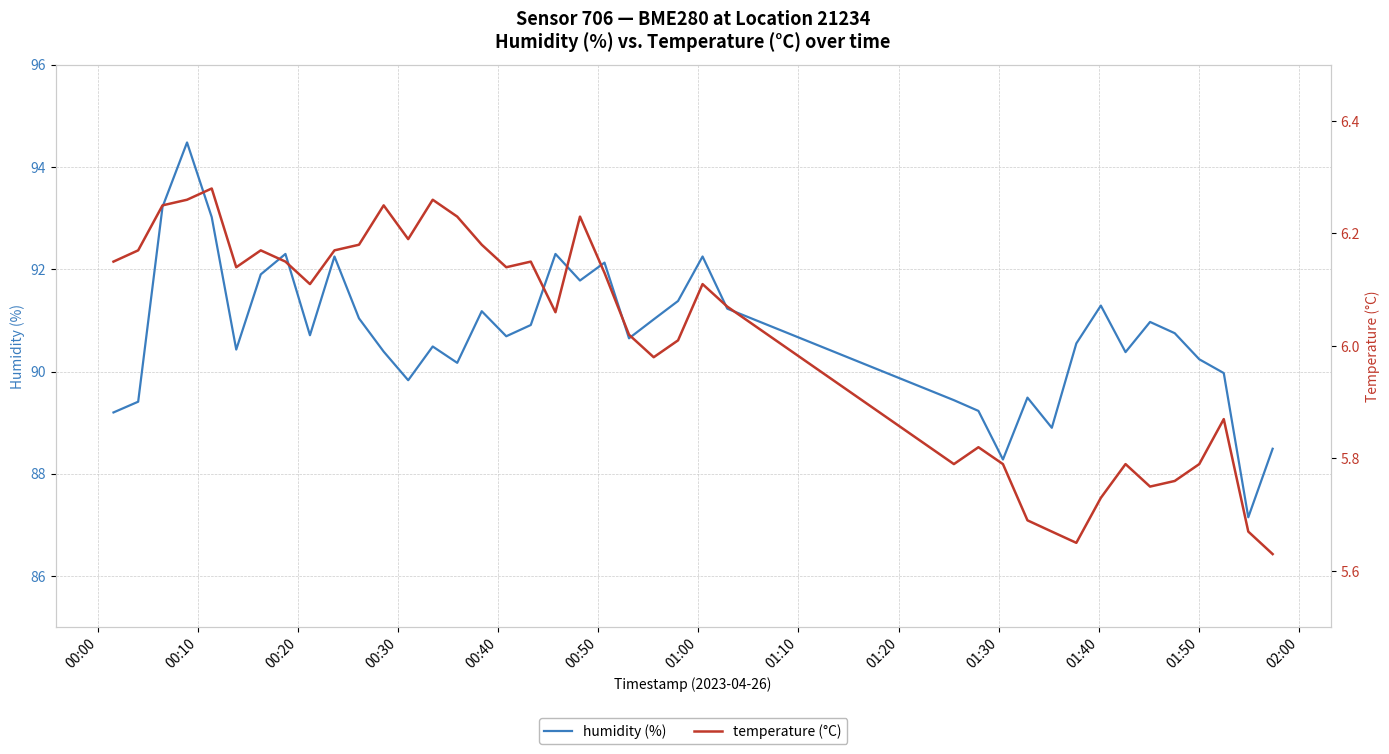

Does the chart display data point markers on the line(s)?

No